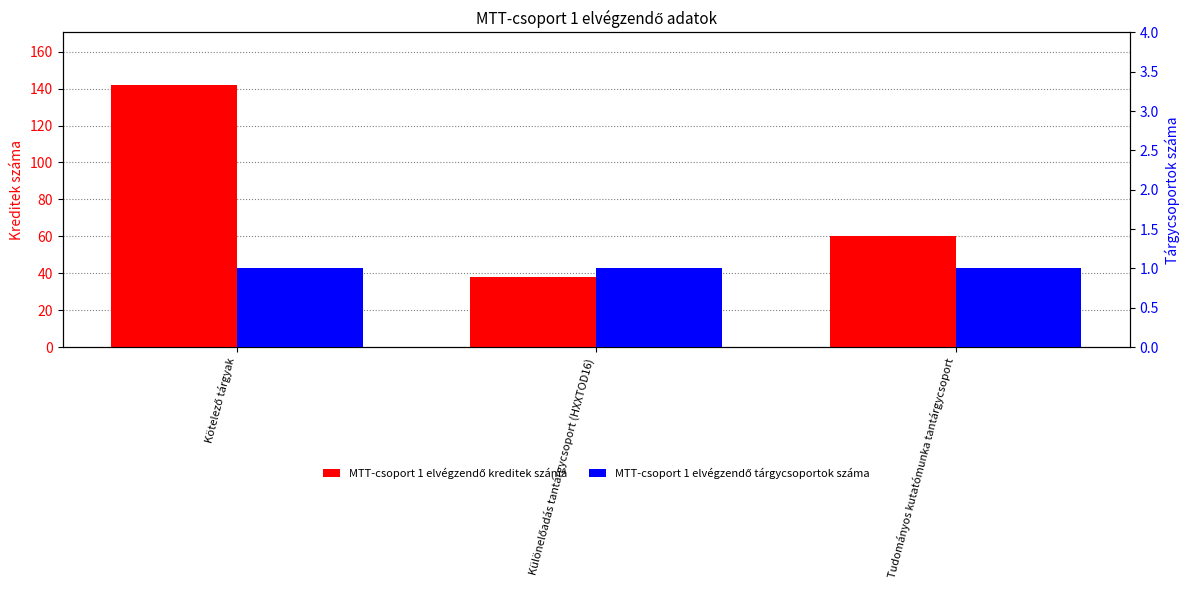

How many groups of bars are there?

3